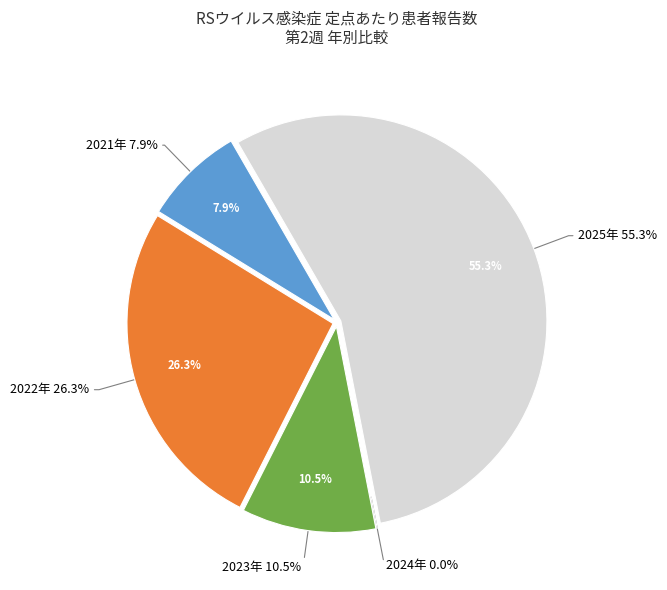

Is there any slice that represents more than half of the pie?

Yes